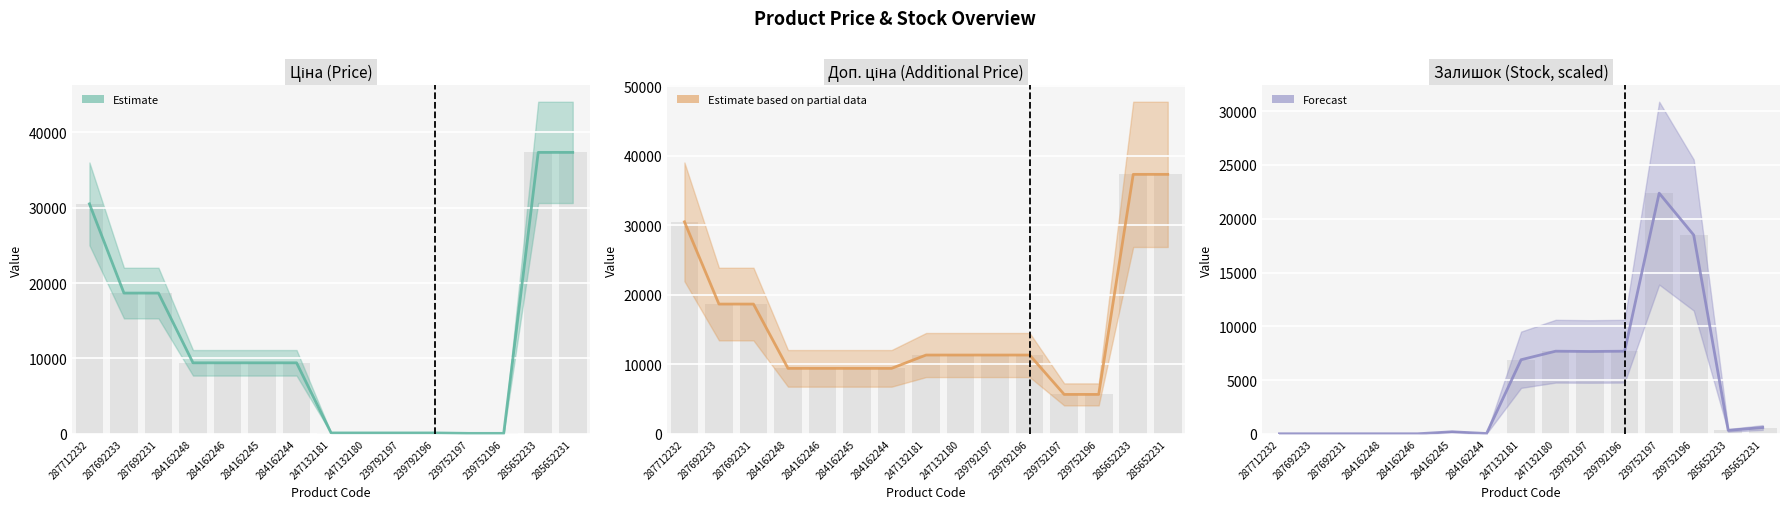

Rank the series by their average value, from highest to lowest.

Estimate based on partial data, Estimate, Forecast